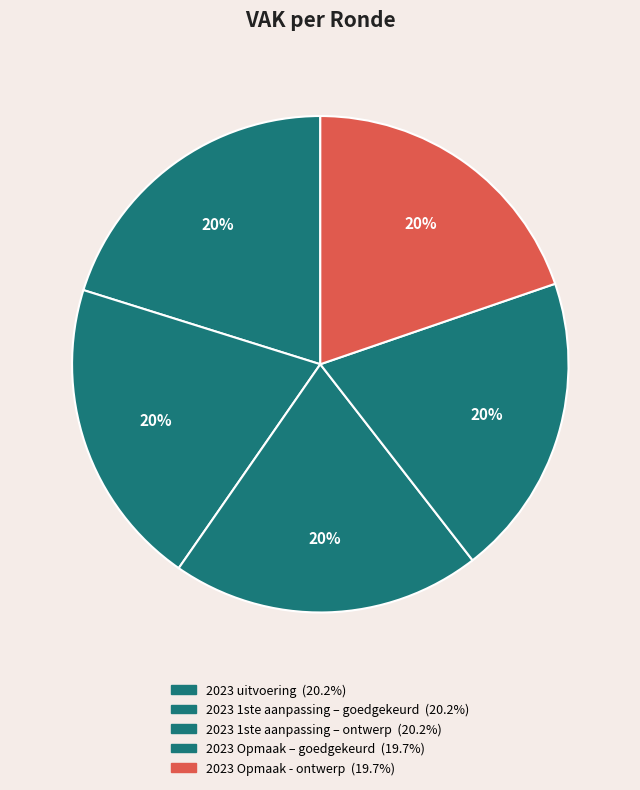

To the nearest percent, what is the combined percentage of 2023 Opmaak - ontwerp and 2023 1ste aanpassing – ontwerp?

40%